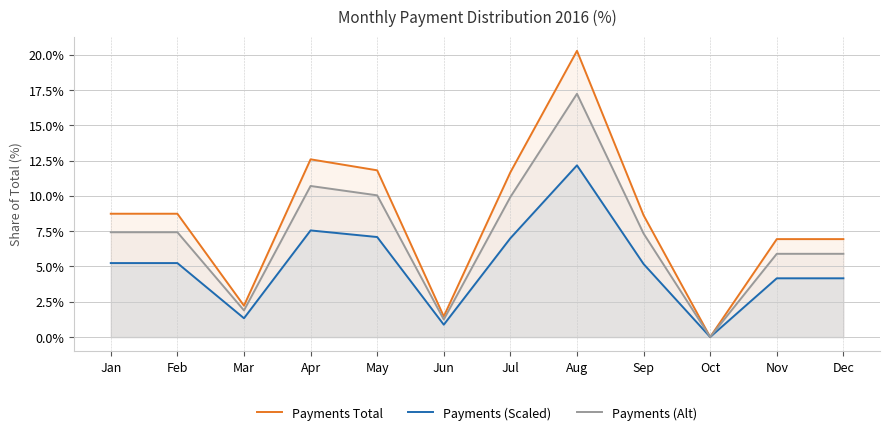

The value of Payments Total at Aug is 31.5. True or false?

False